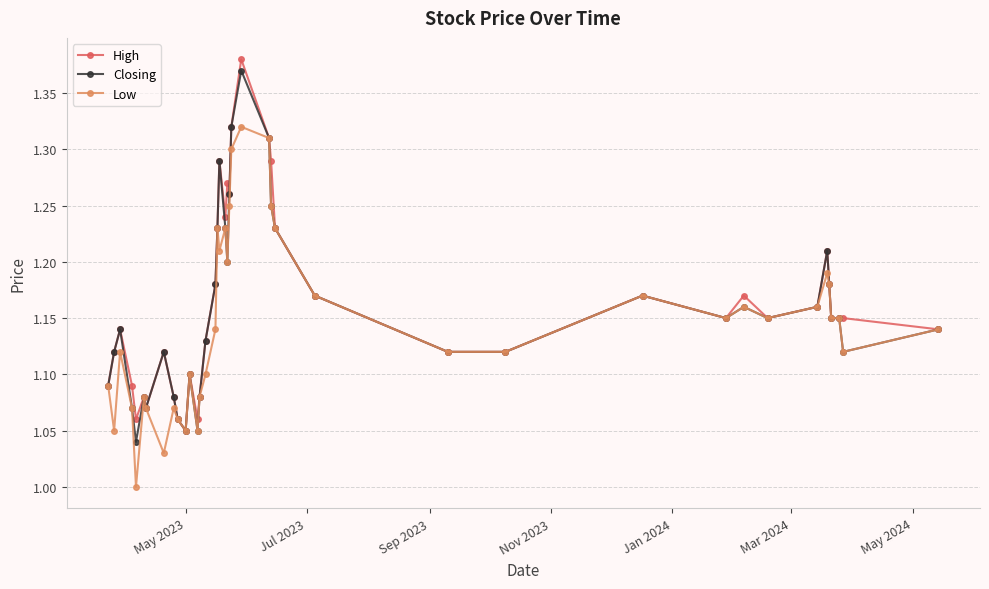

How many High values are between 1 and 2?

40